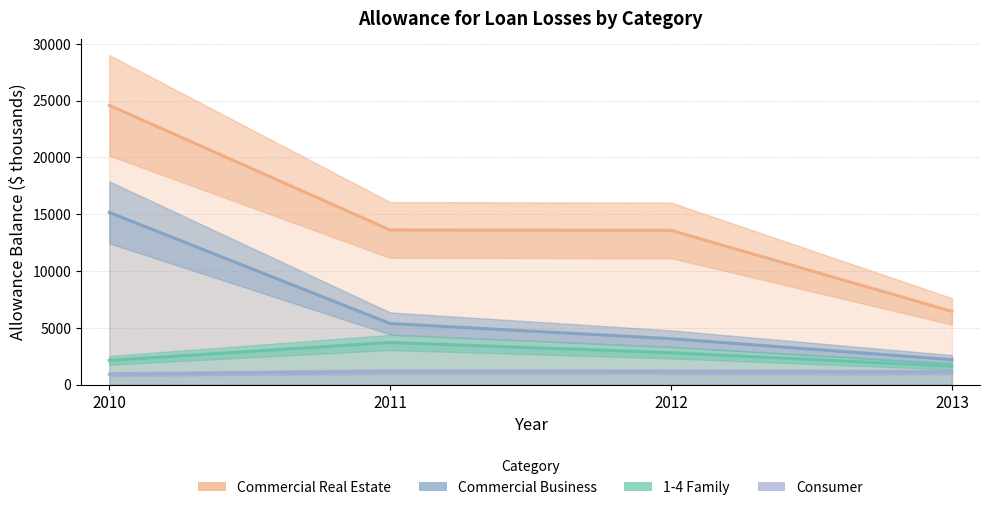

What is the difference between the Consumer values at 2012 and 2010?

222